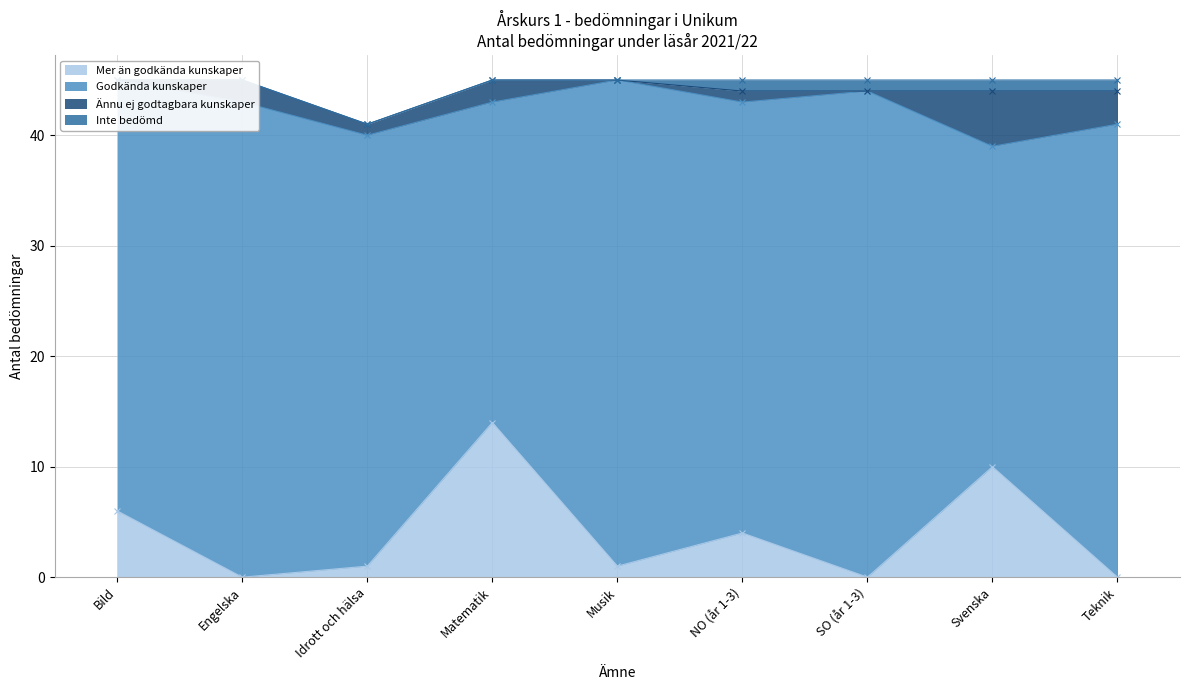

True or false: Ännu ej godtagbara kunskaper and Inte bedömd intersect in this chart.

True